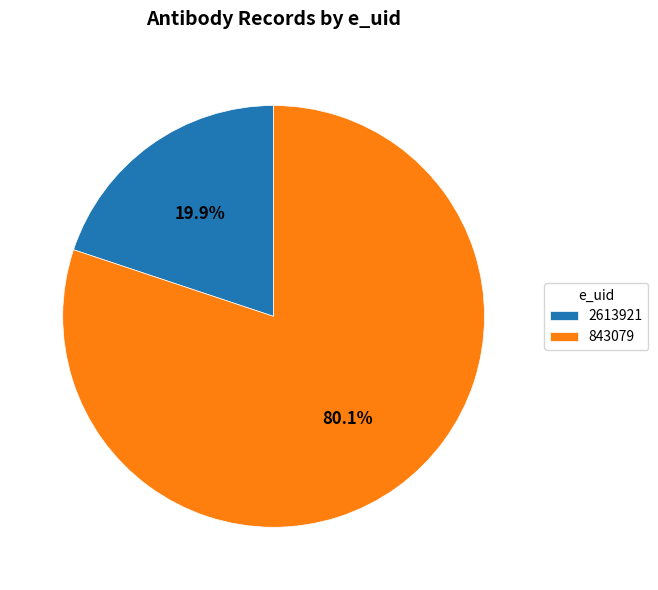

How much of the chart is everything except 843079?

19.9%